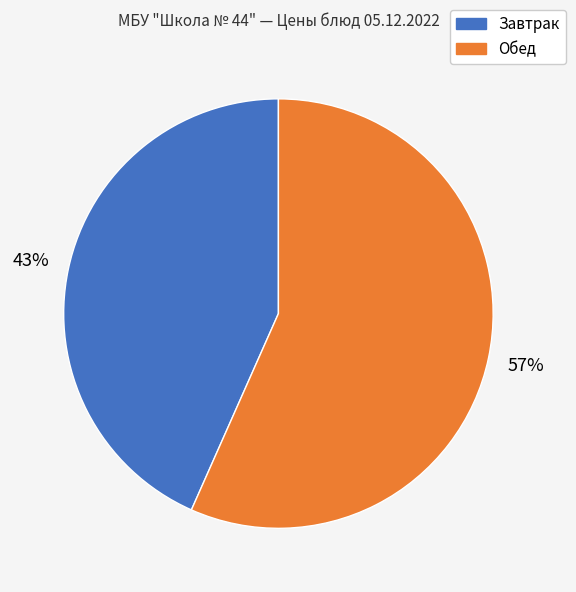

Is there any slice that represents more than half of the pie?

Yes